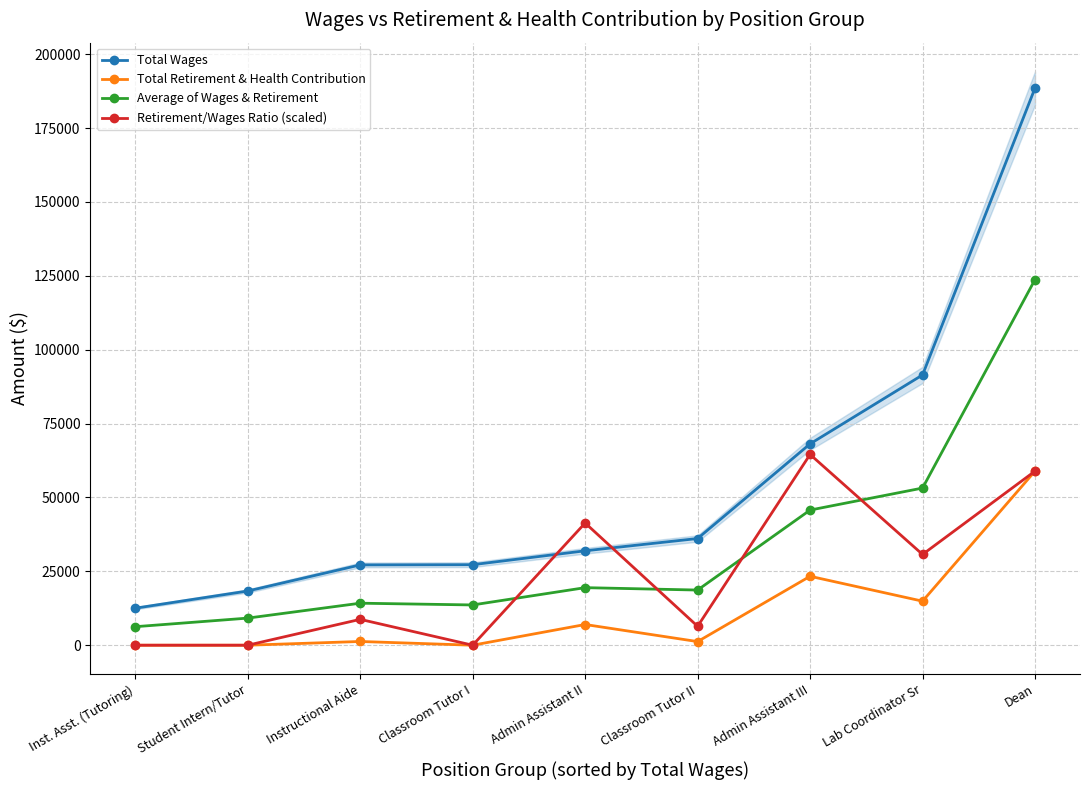

What is the spread (max minus min) of values at Classroom Tutor II?

34881.0